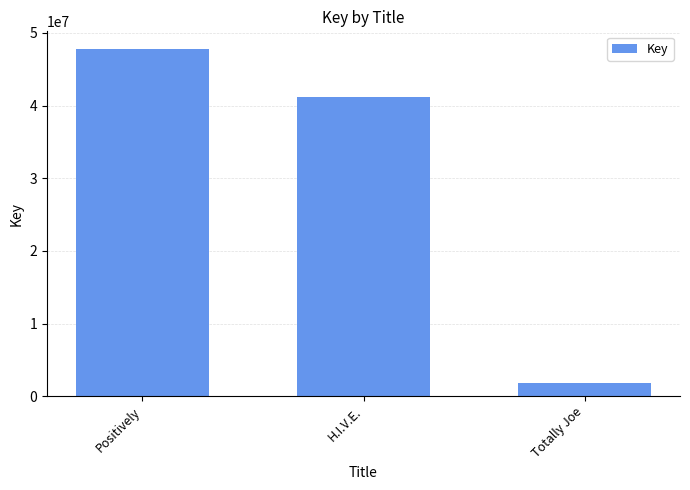

What is the difference between the maximum and minimum values?

45999642